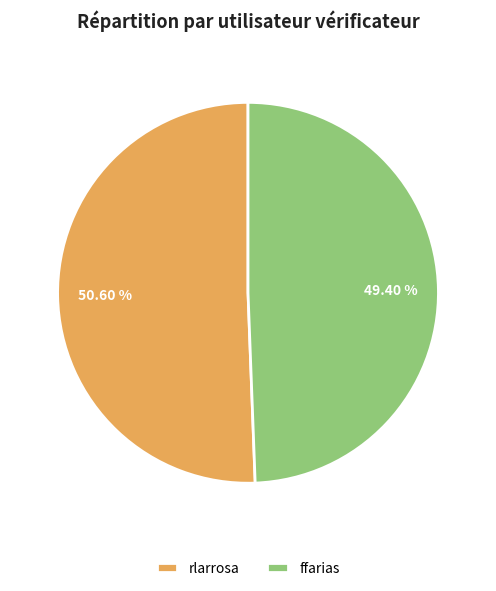

True or false: ffarias accounts for 49% of the total.

True